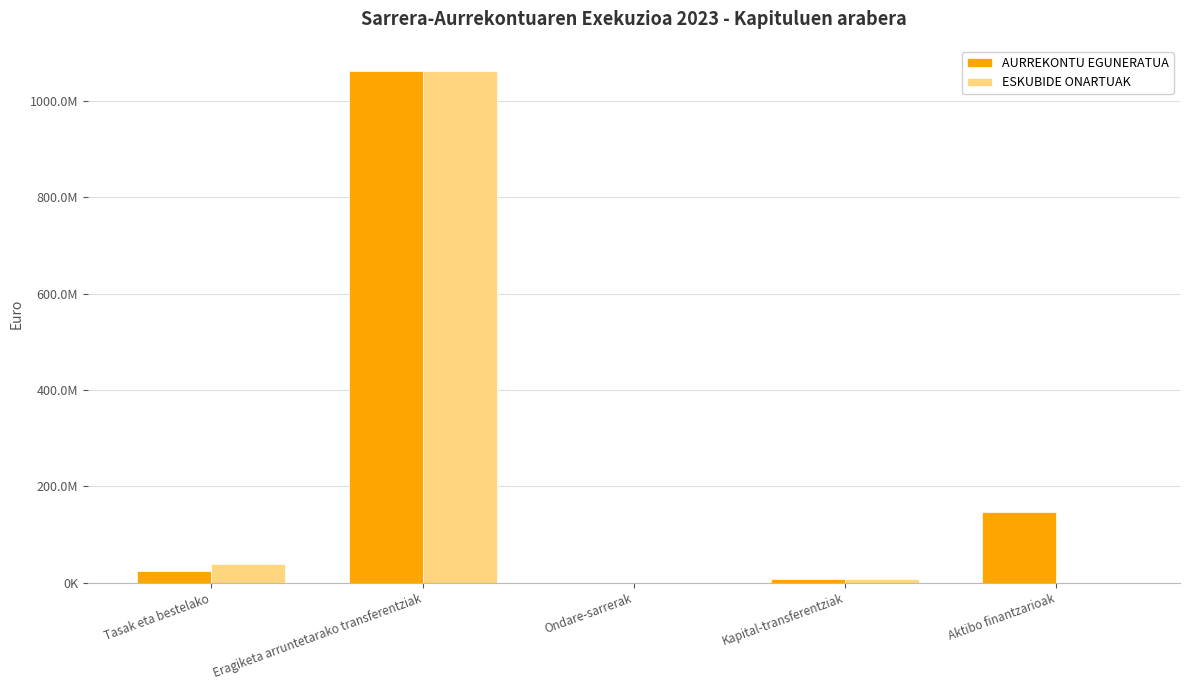

Reading left to right, transcribe all the data shown in this chart.

AURREKONTU EGUNERATUA: Tasak eta bestelako=24614499.0	Eragiketa arruntetarako transferentziak=1060859178.6	Ondare-sarrerak=0.0	Kapital-transferentziak=8432235.0	Aktibo finantzarioak=146412000.4
ESKUBIDE ONARTUAK: Tasak eta bestelako=39252010.0	Eragiketa arruntetarako transferentziak=1060867201.6	Ondare-sarrerak=327166.8	Kapital-transferentziak=8432235.0	Aktibo finantzarioak=16958.1